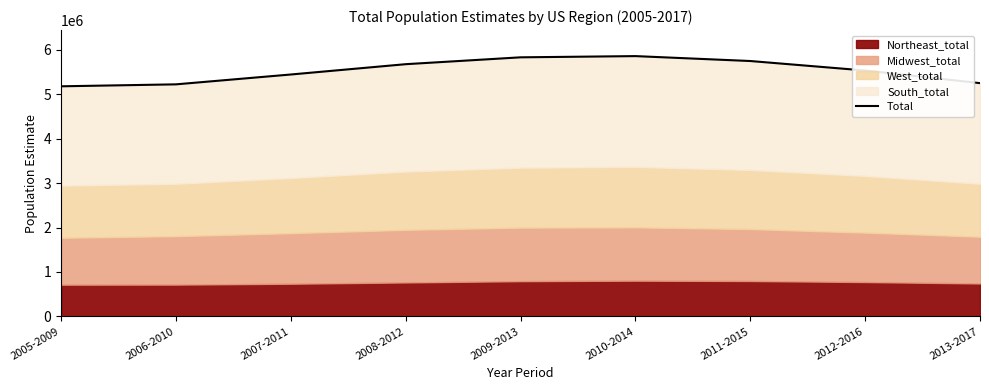

Rank the categories by value from lowest to highest.

2005-2009, 2006-2010, 2013-2017, 2007-2011, 2012-2016, 2008-2012, 2011-2015, 2009-2013, 2010-2014